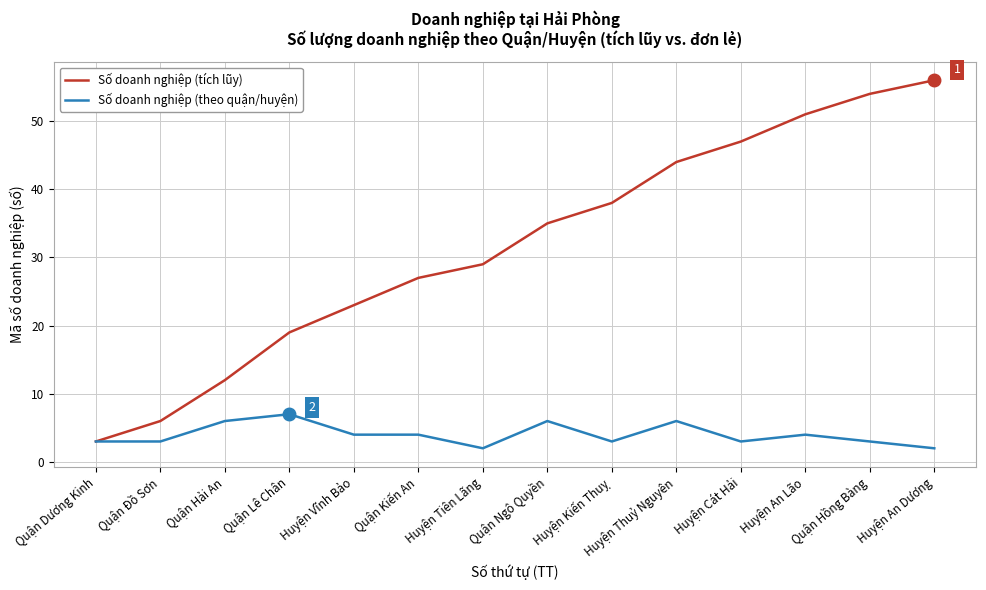

Reading right to left, list all the values displayed in this chart.

Số doanh nghiệp (tích lũy): 56	54	51	47	44	38	35	29	27	23	19	12	6	3
Số doanh nghiệp (theo quận/huyện): 2	3	4	3	6	3	6	2	4	4	7	6	3	3